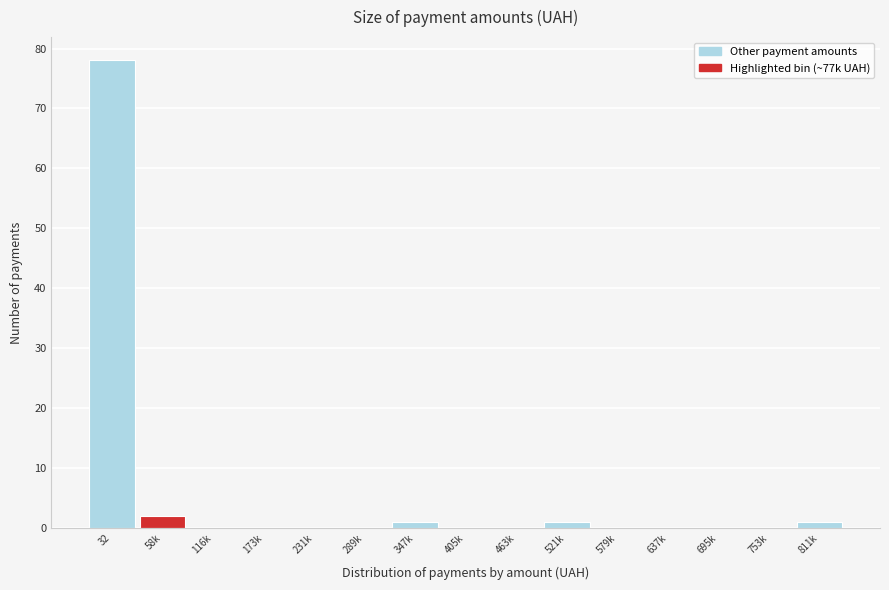

Reading left to right, extract all data points from this chart.

32=78	58k=2	116k=0	173k=0	231k=0	289k=0	347k=1	405k=0	463k=0	521k=1	579k=0	637k=0	695k=0	753k=0	811k=1